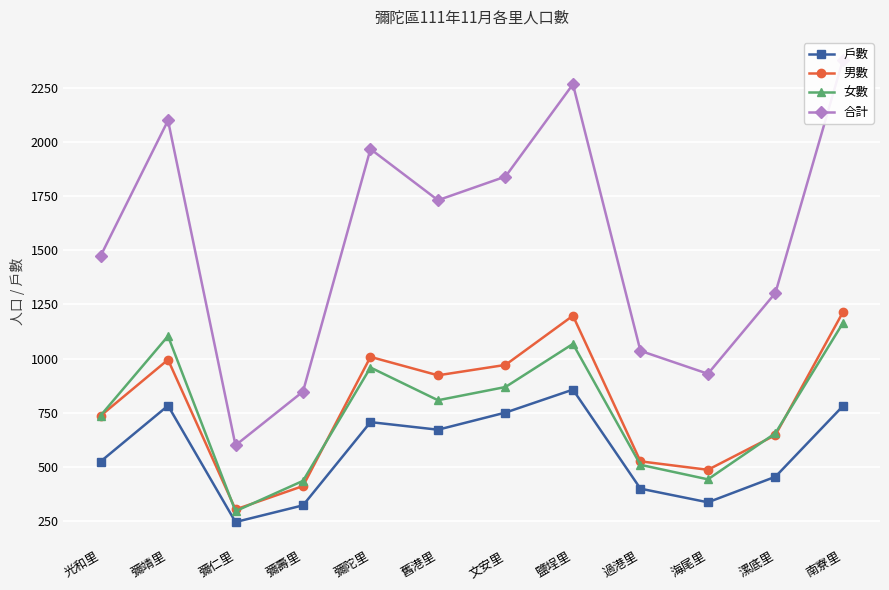

What are all the series names shown in the legend?

戶數, 男數, 女數, 合計